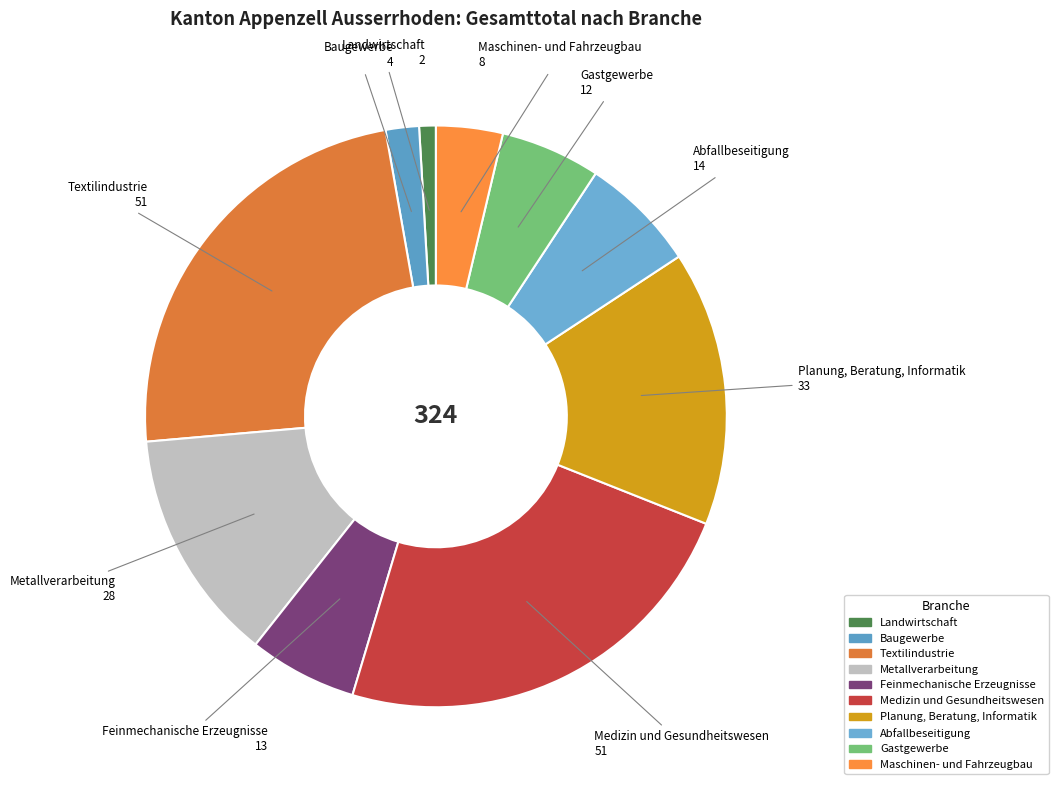

Which slice is the smallest?

Landwirtschaft